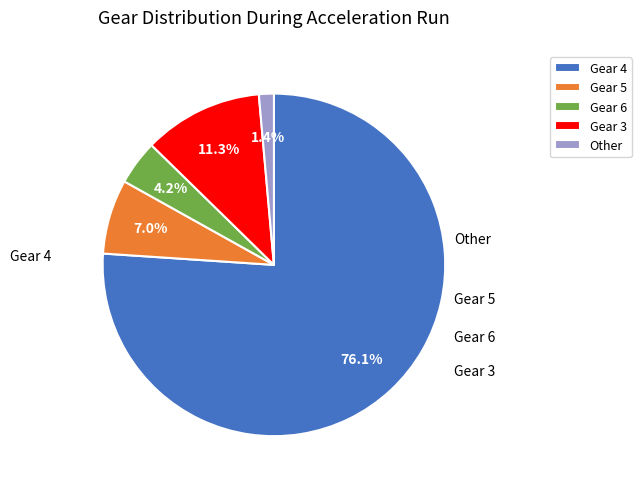

Which has a higher value, Gear 6 or Gear 5?

Gear 5